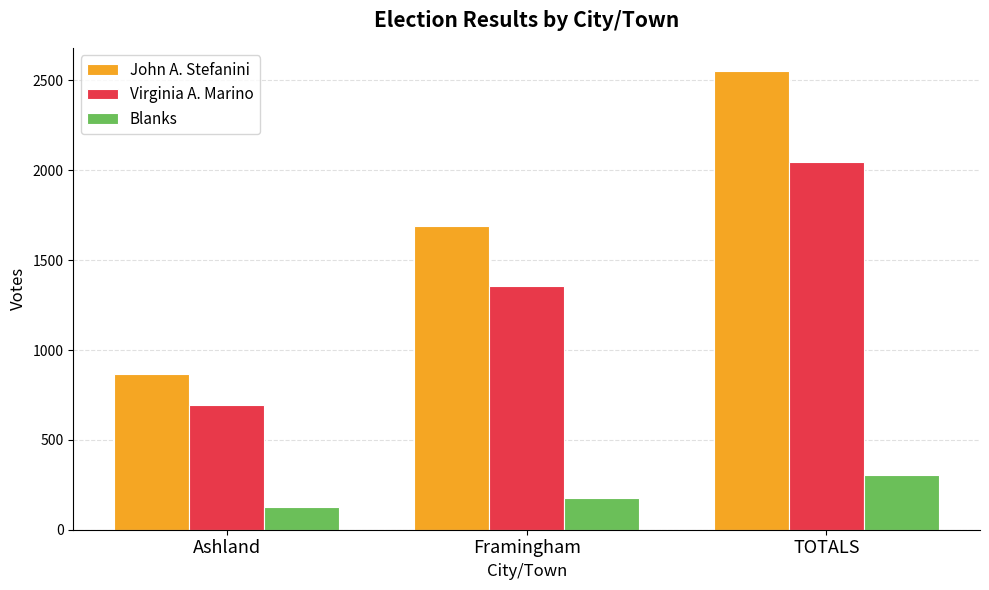

How many bars are there in total?

9